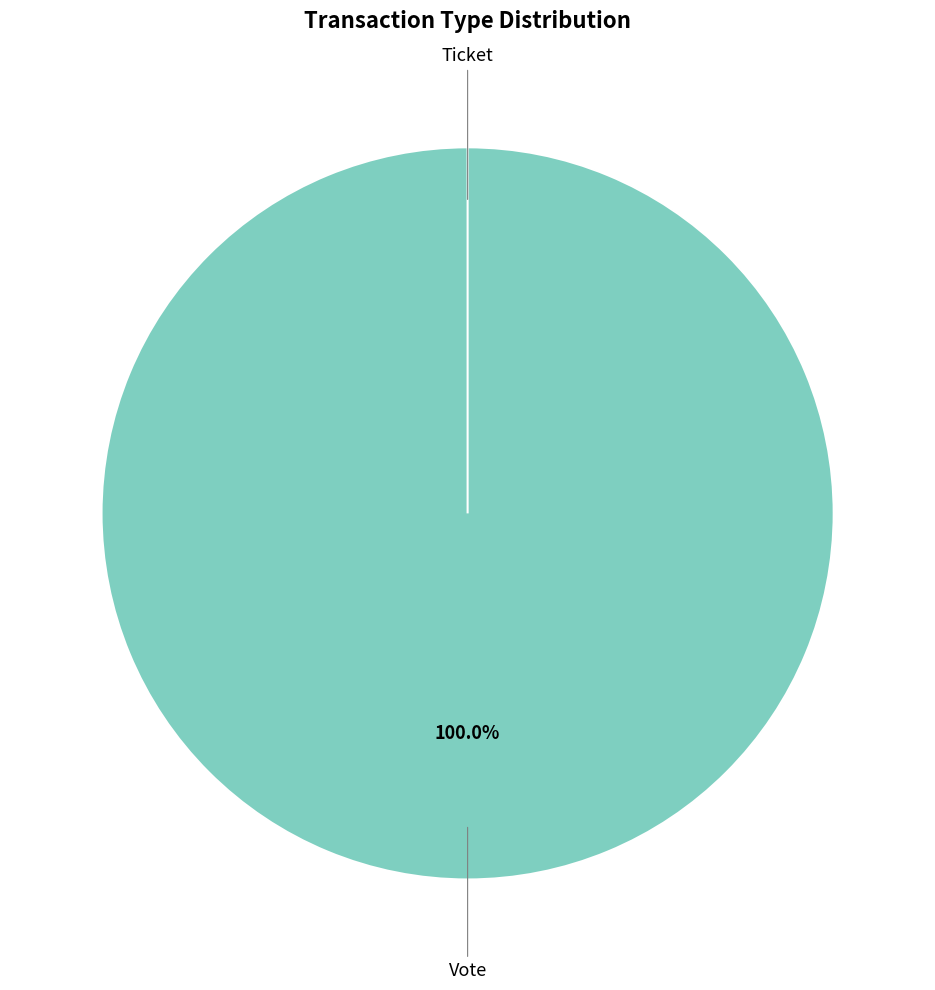

Is there a majority slice in this chart?

Yes